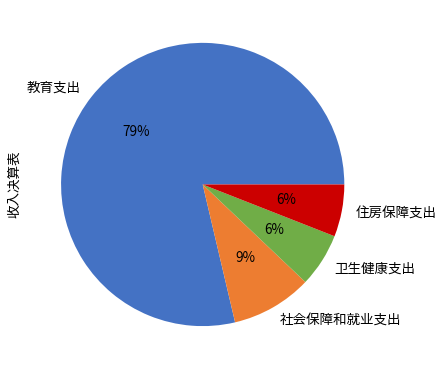

What is the largest slice in the pie chart?

教育支出